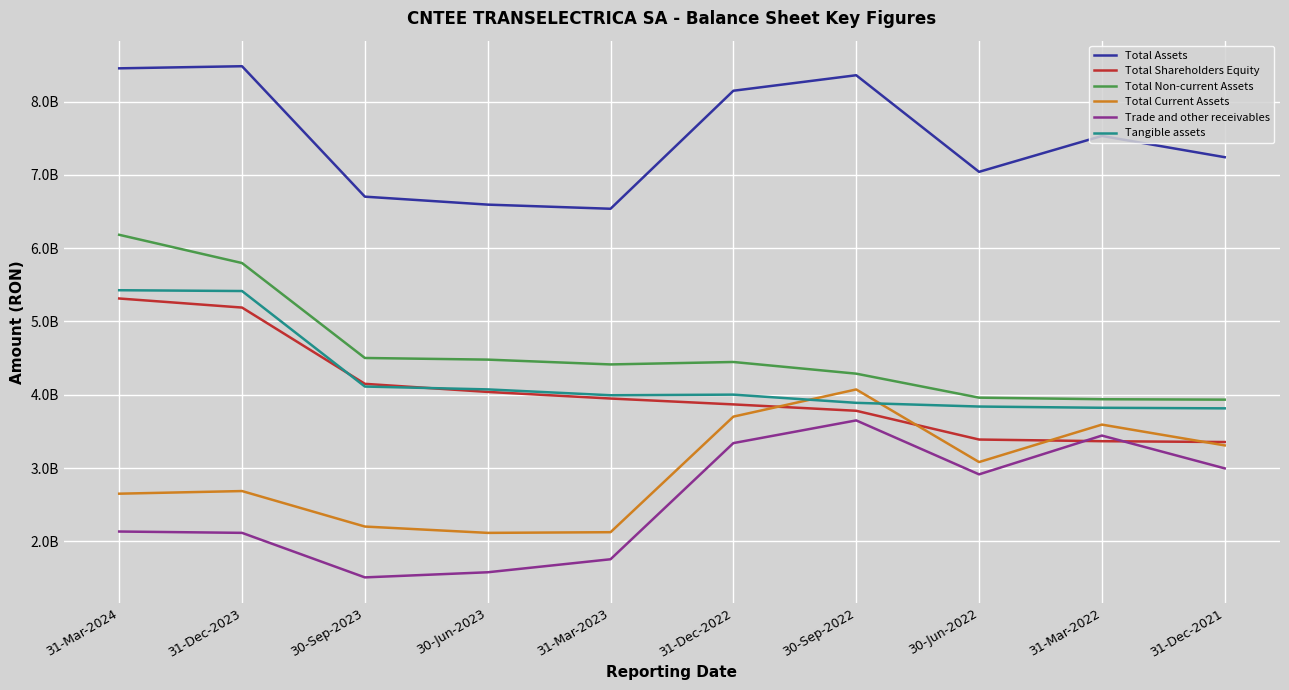

Which series has the largest range (max minus min)?

Total Non-current Assets